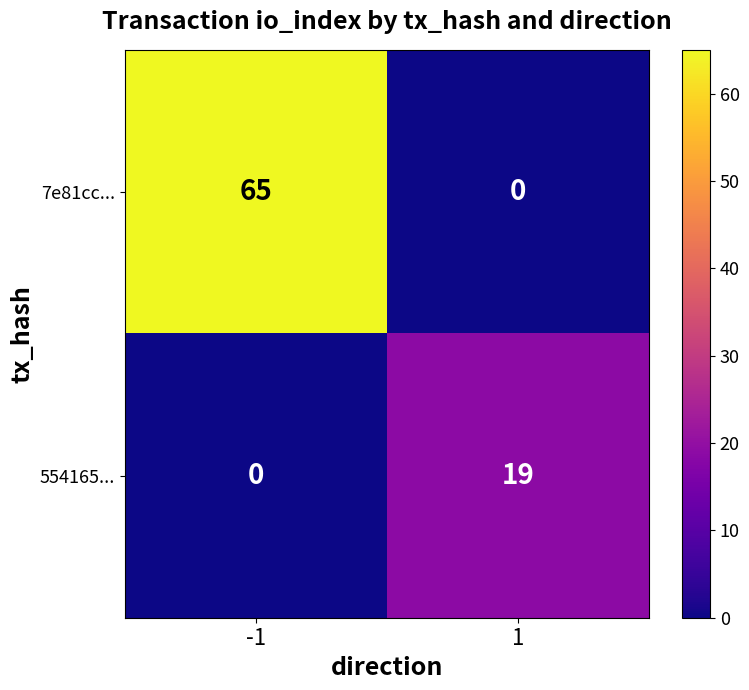

What is the sum of the 554165... values at 1 and -1?

19